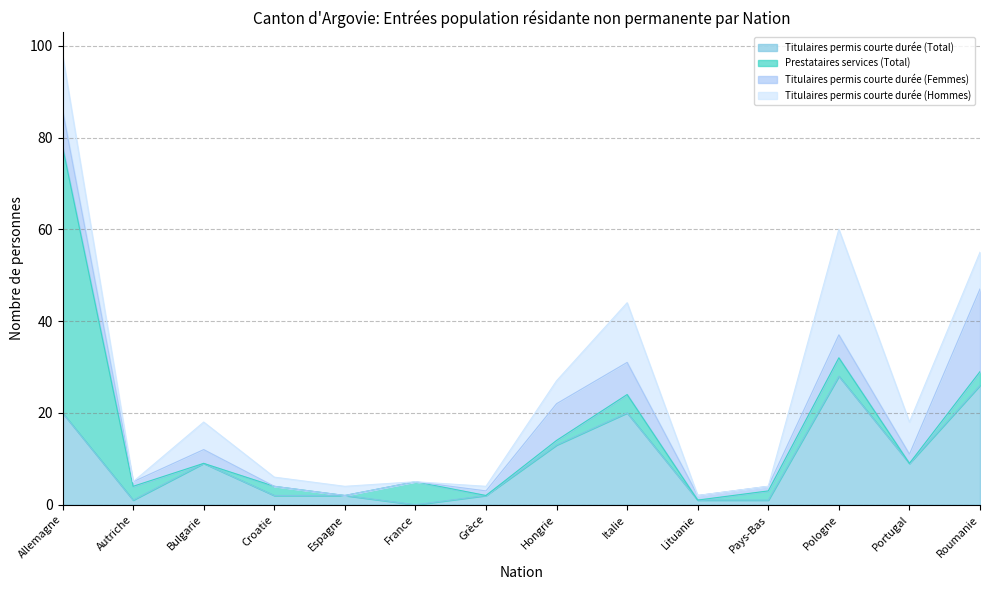

The Titulaires permis courte durée (Femmes) series shows 5 at Pologne. True or false?

True